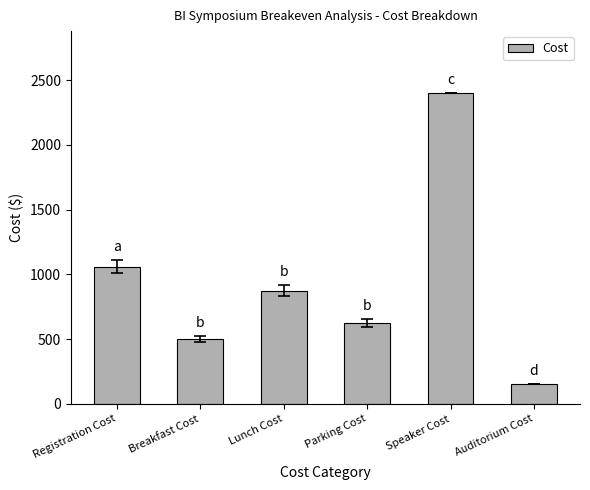

What is the greatest value displayed?

2400.0